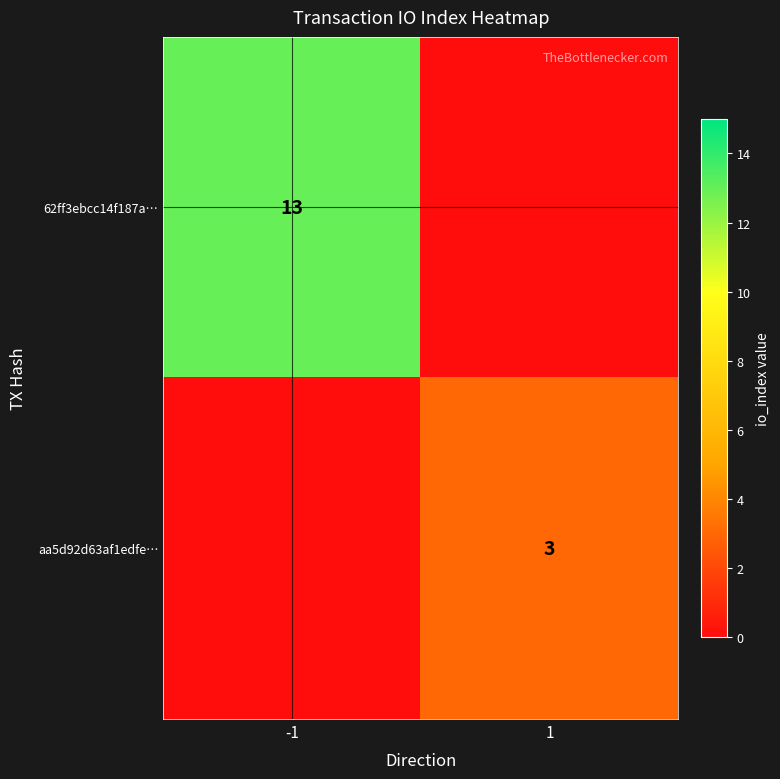

The value of aa5d92d63af1edfe… at 1 is 5. True or false?

False